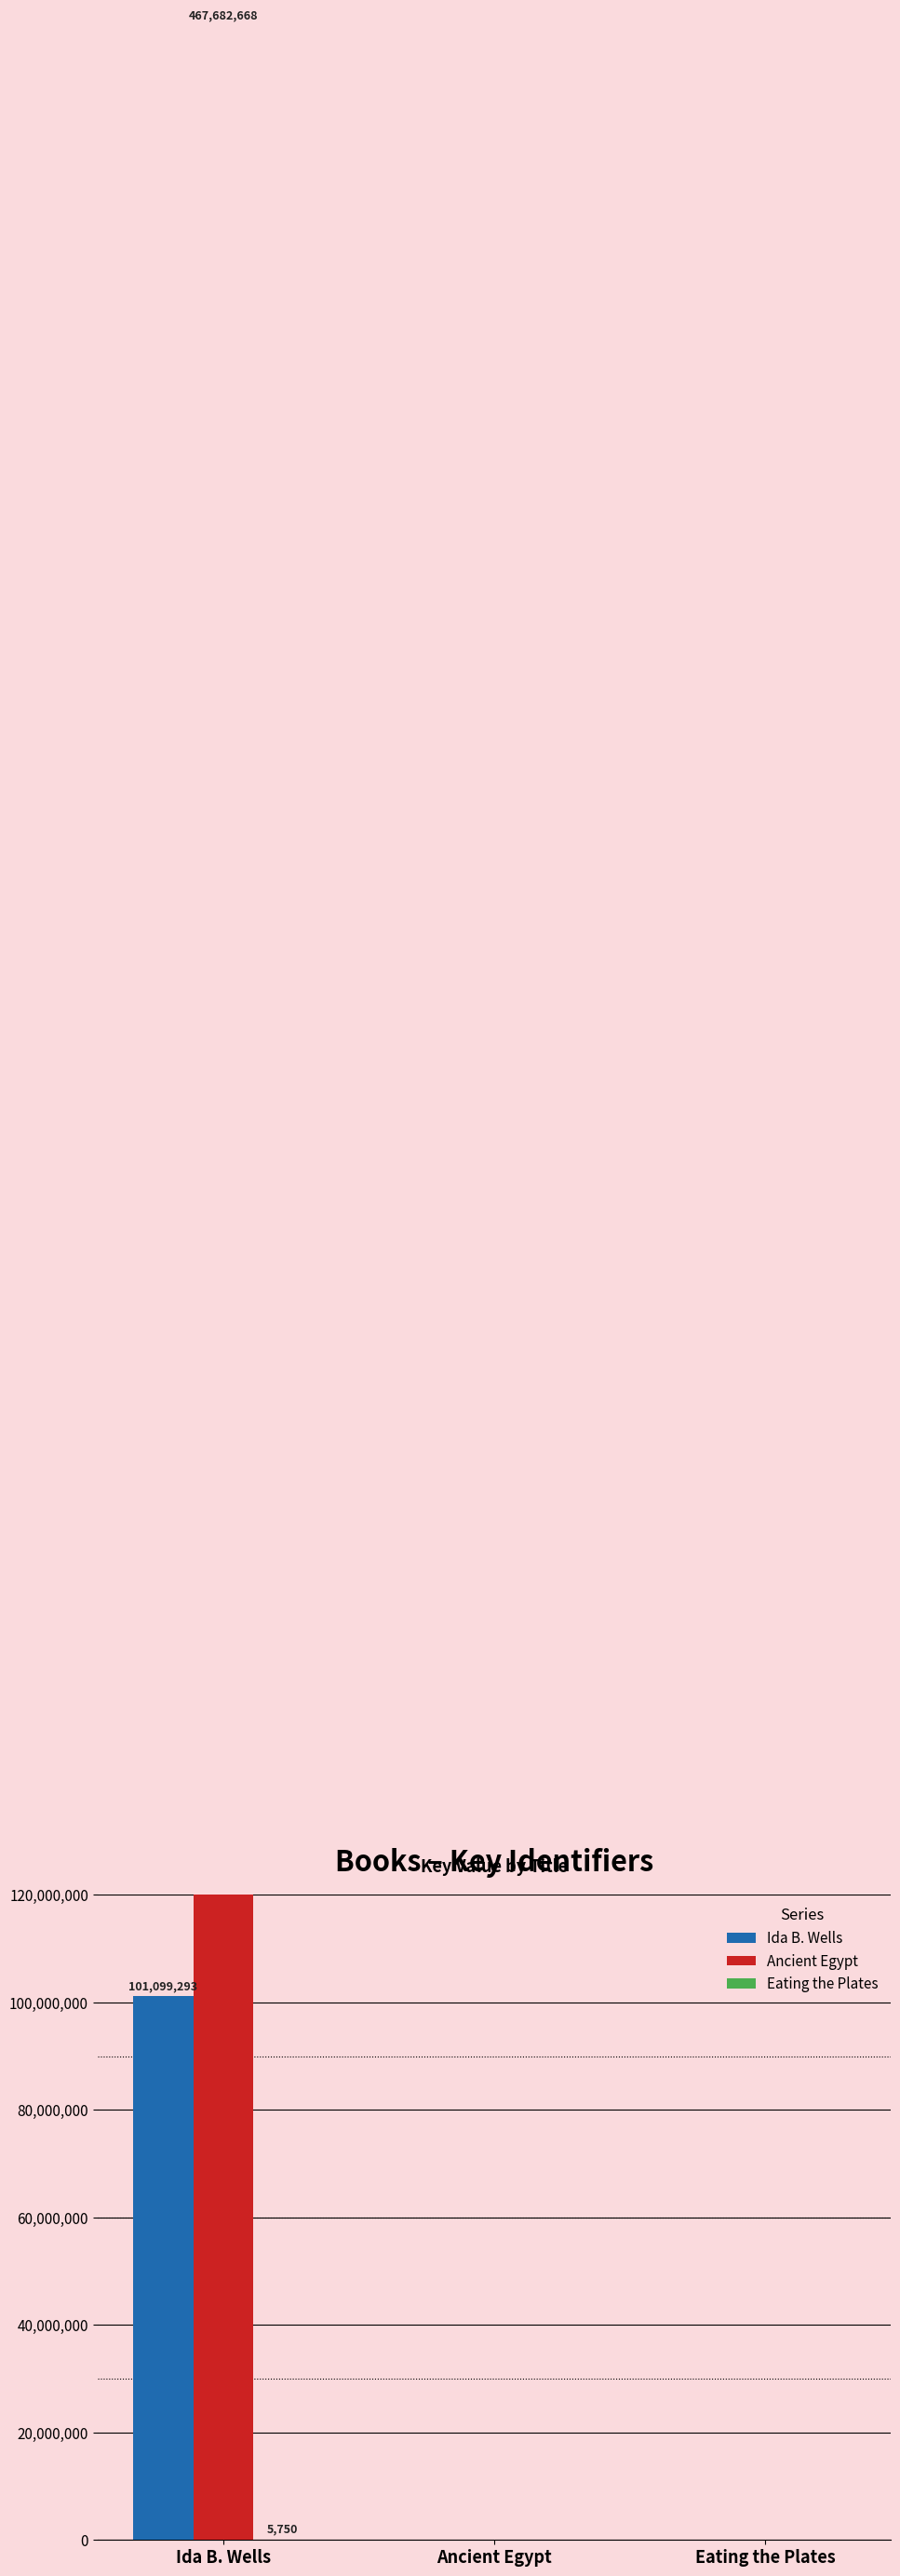

What is the average value of the Ida B. Wells series?

33699764